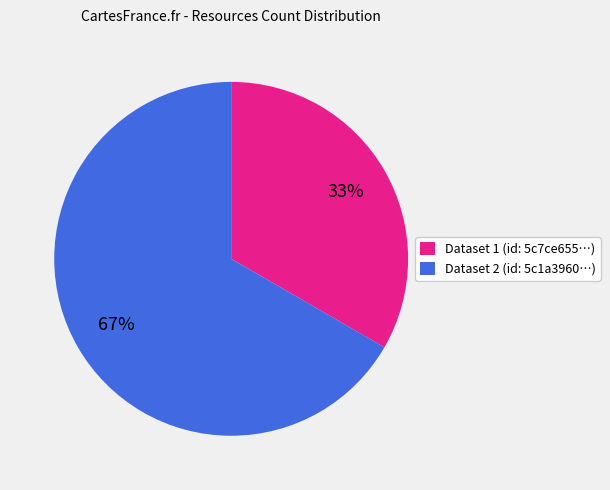

To the nearest percent, what is the average slice percentage?

50%